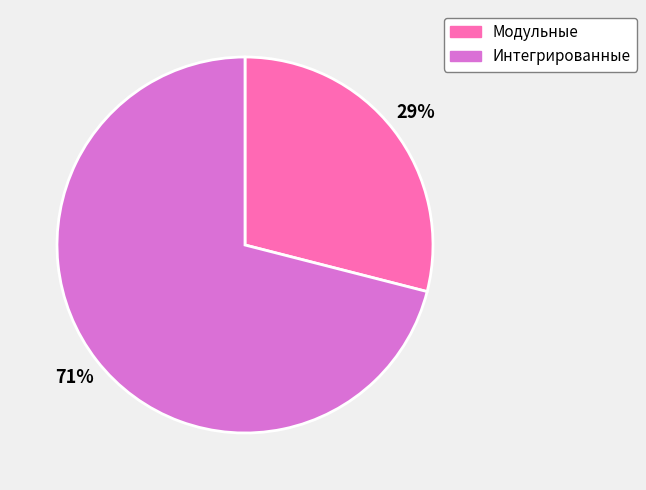

Is there any slice that represents more than half of the pie?

Yes